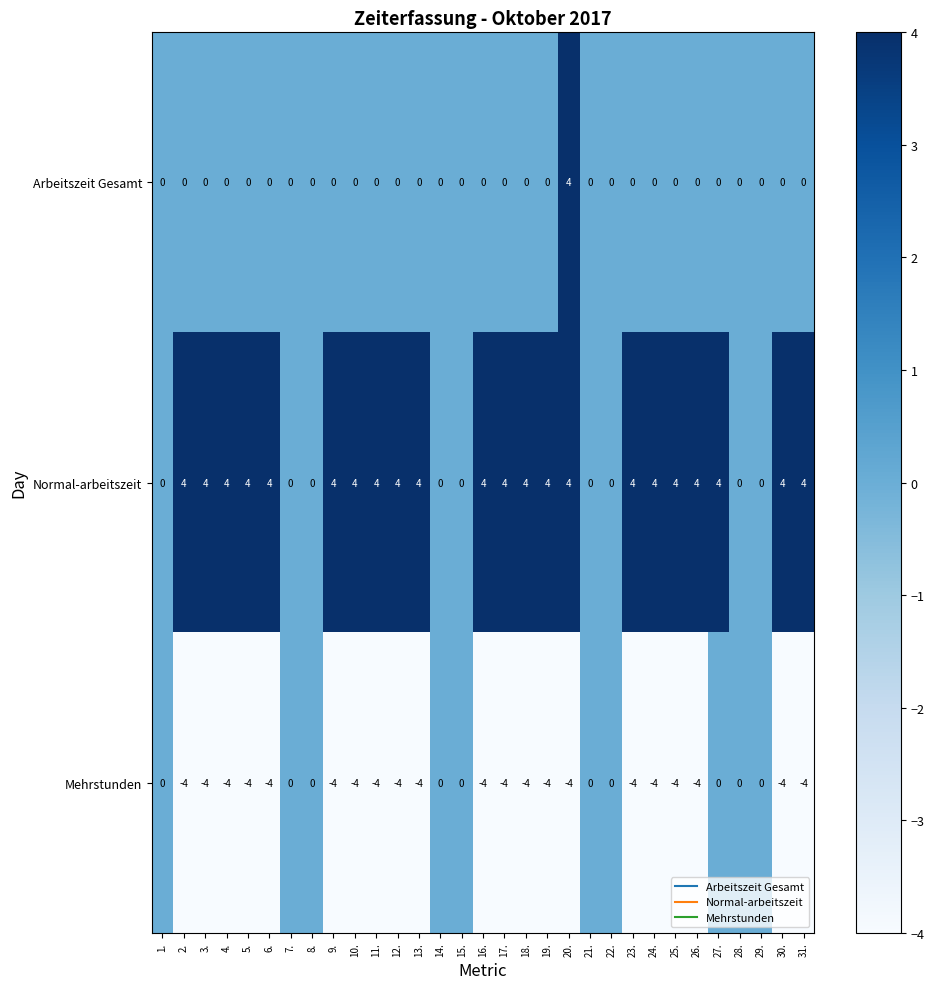

What is the sum of all Arbeitszeit Gesamt values?

4